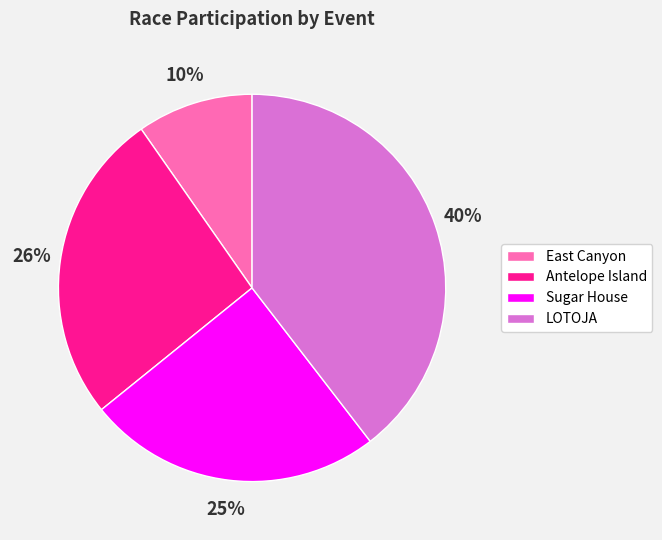

The LOTOJA slice represents 40% of the pie. True or false?

True